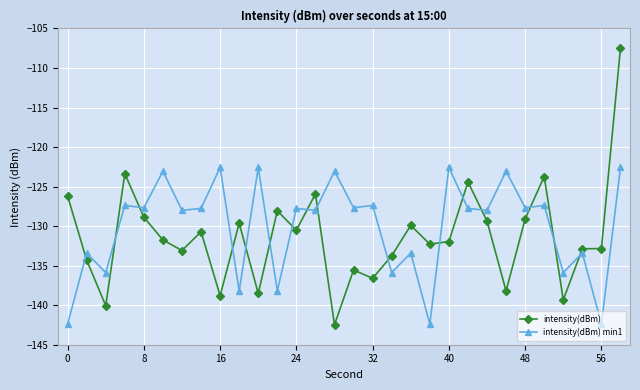

How many lines are shown in the chart?

2